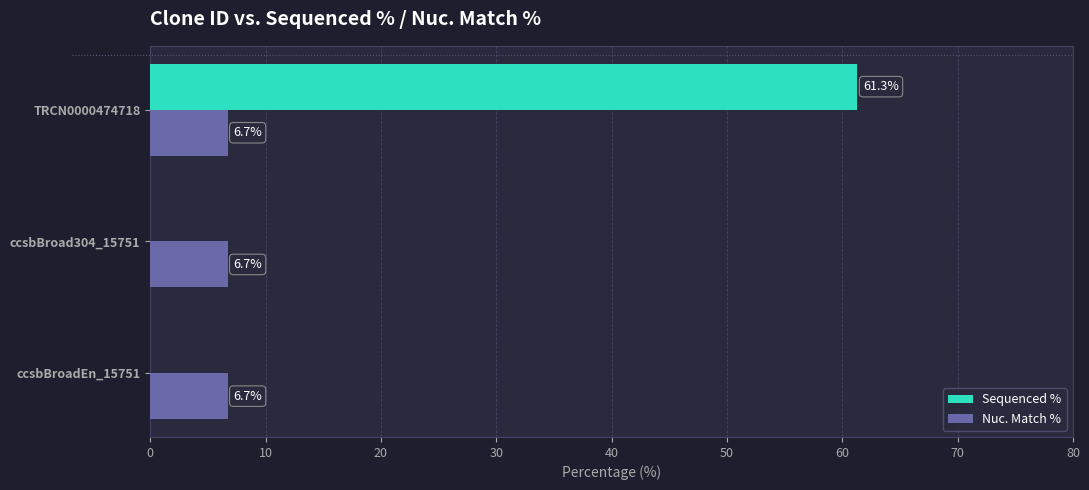

The value of Nuc. Match % at ccsbBroadEn_15751 is 1.6. True or false?

False